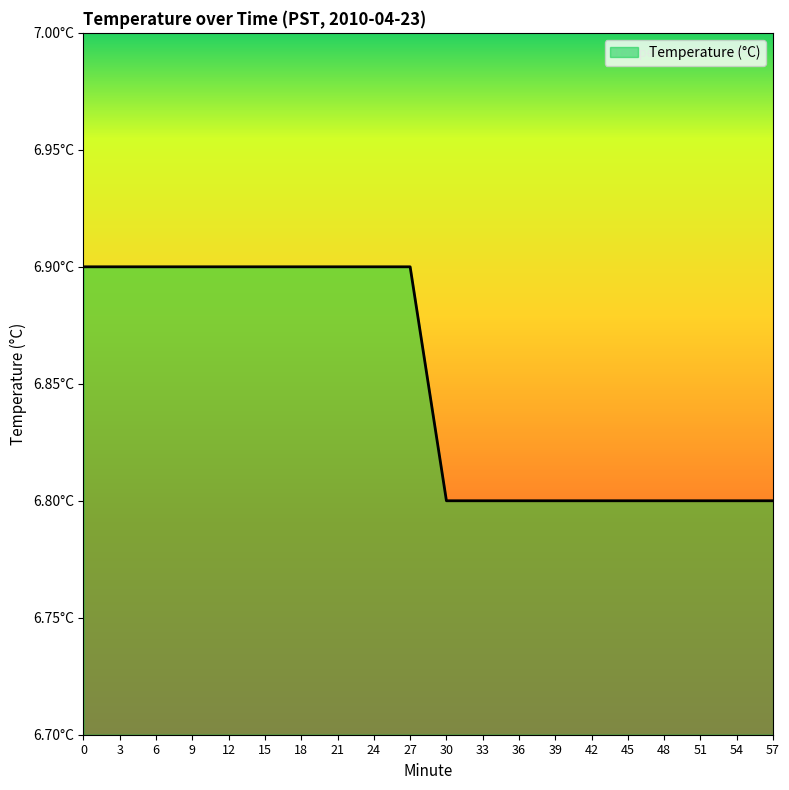

Is this an area chart (filled region under the line)?

Yes